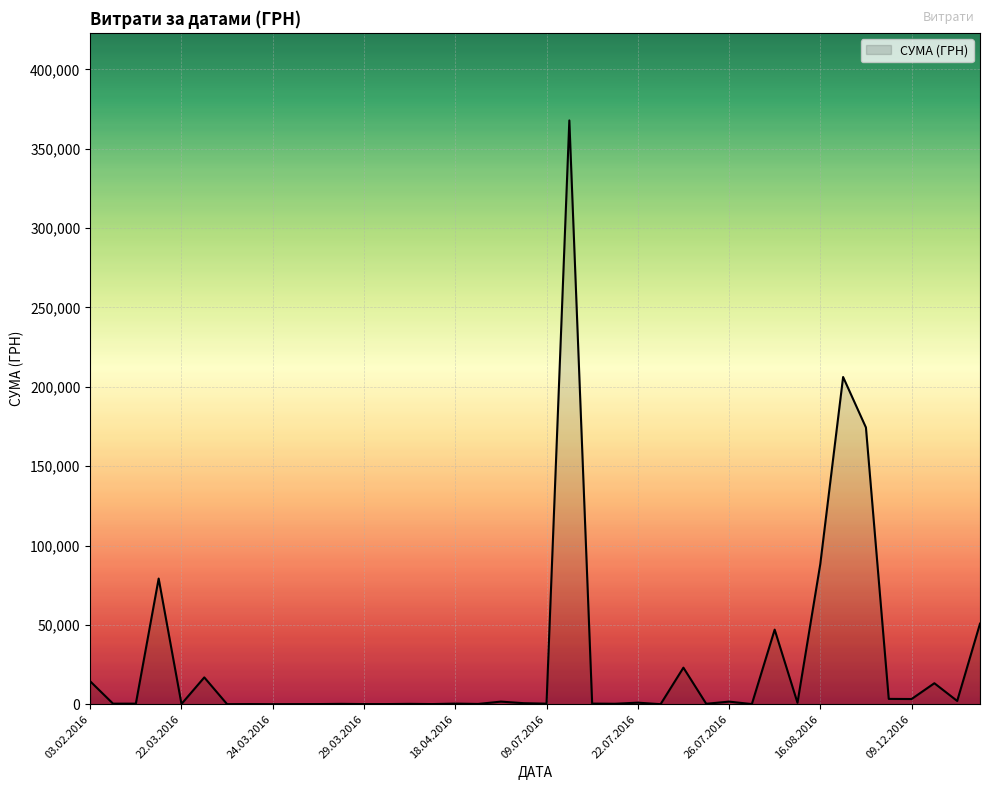

True or false: the data has more than 1 interior local peaks.

True